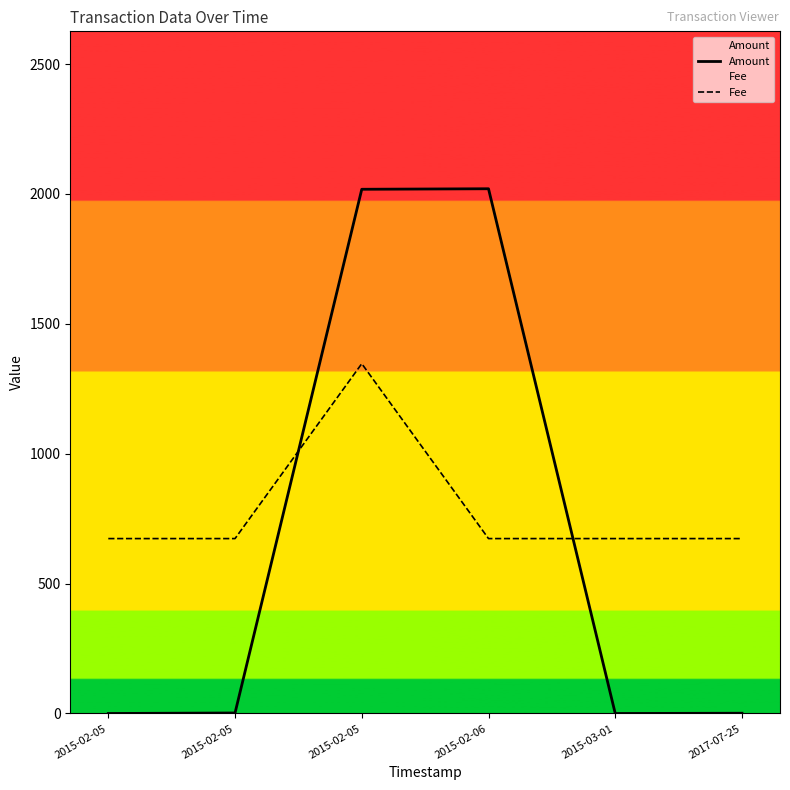

What is the difference between the maximum and minimum values in the Fee series?

673.3